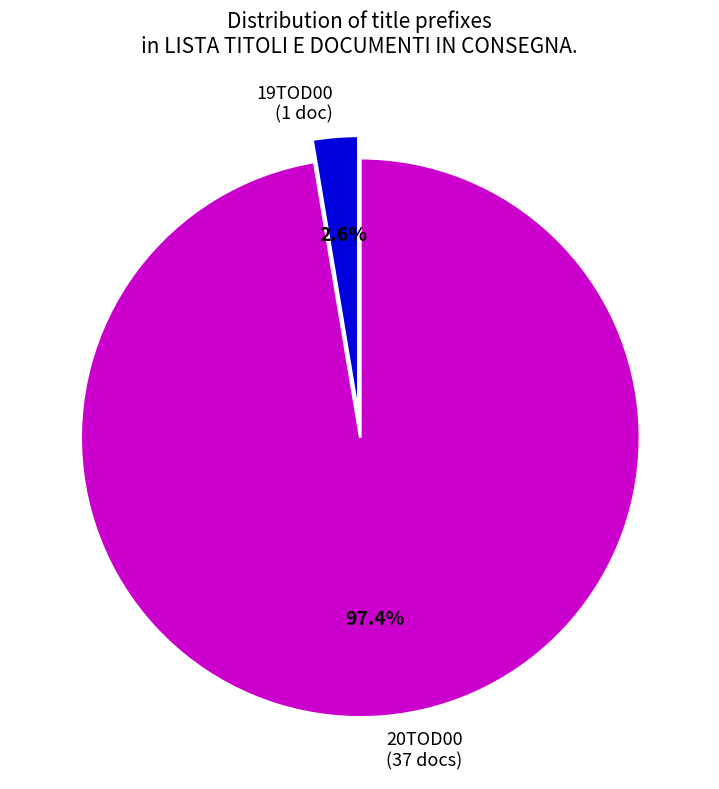

Rank the categories by value from lowest to highest.

19TOD00, 20TOD00